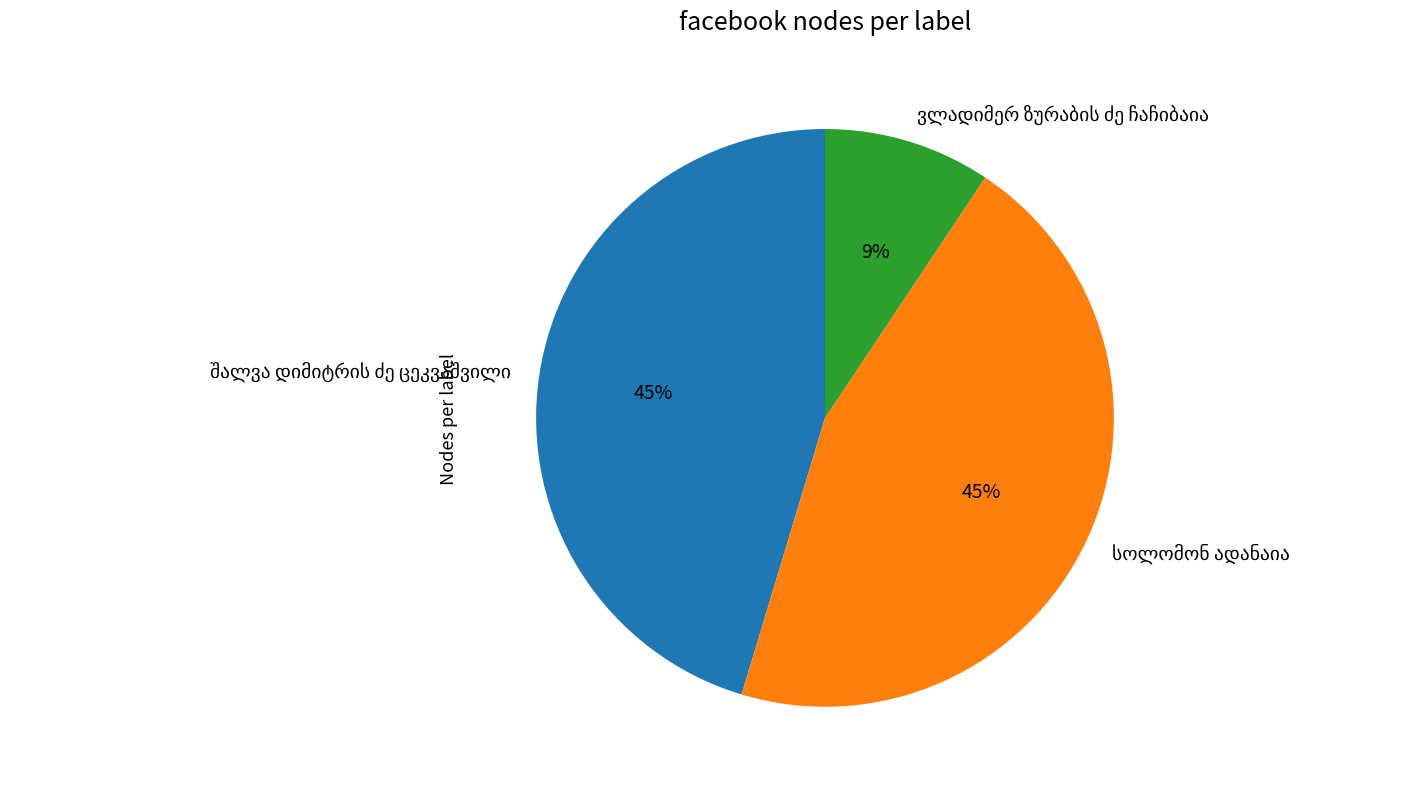

Does any single category account for the majority?

No